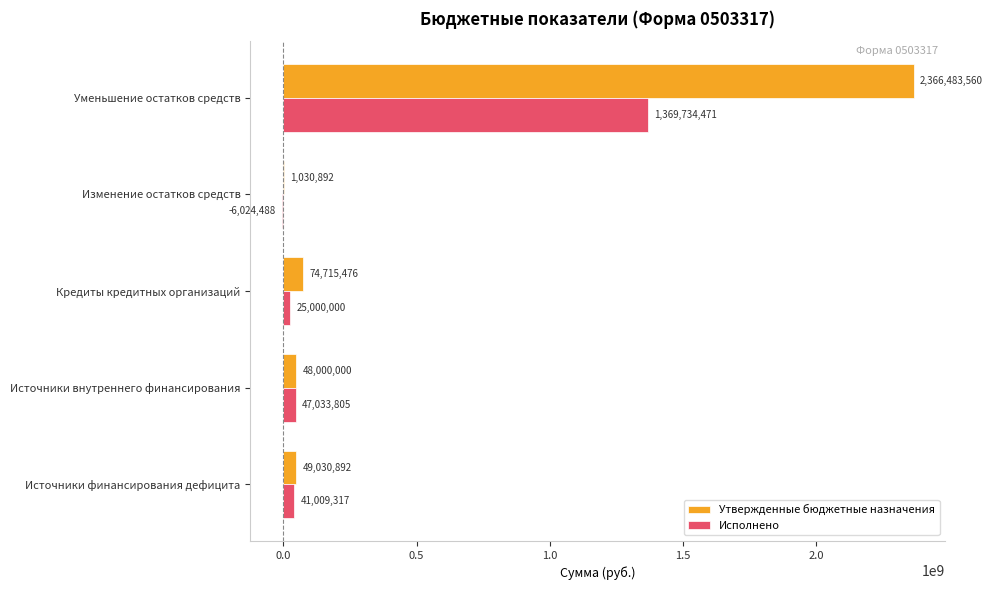

At which category is the sum across all series the highest?

Уменьшение остатков средств